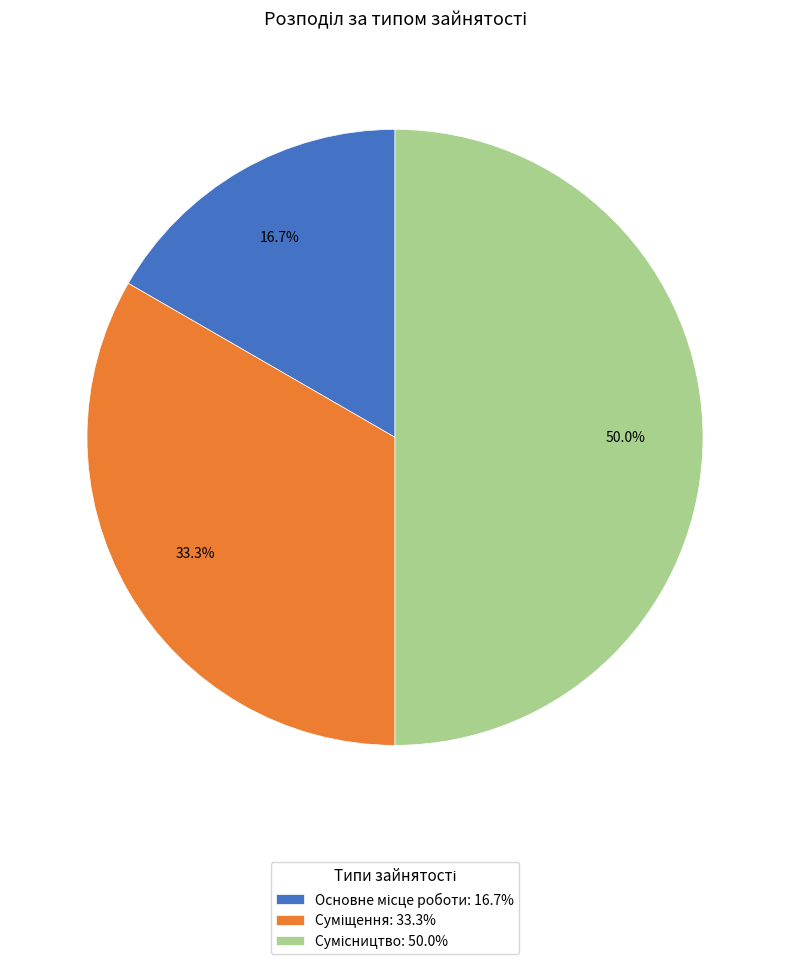

How many slices are in this pie chart?

3